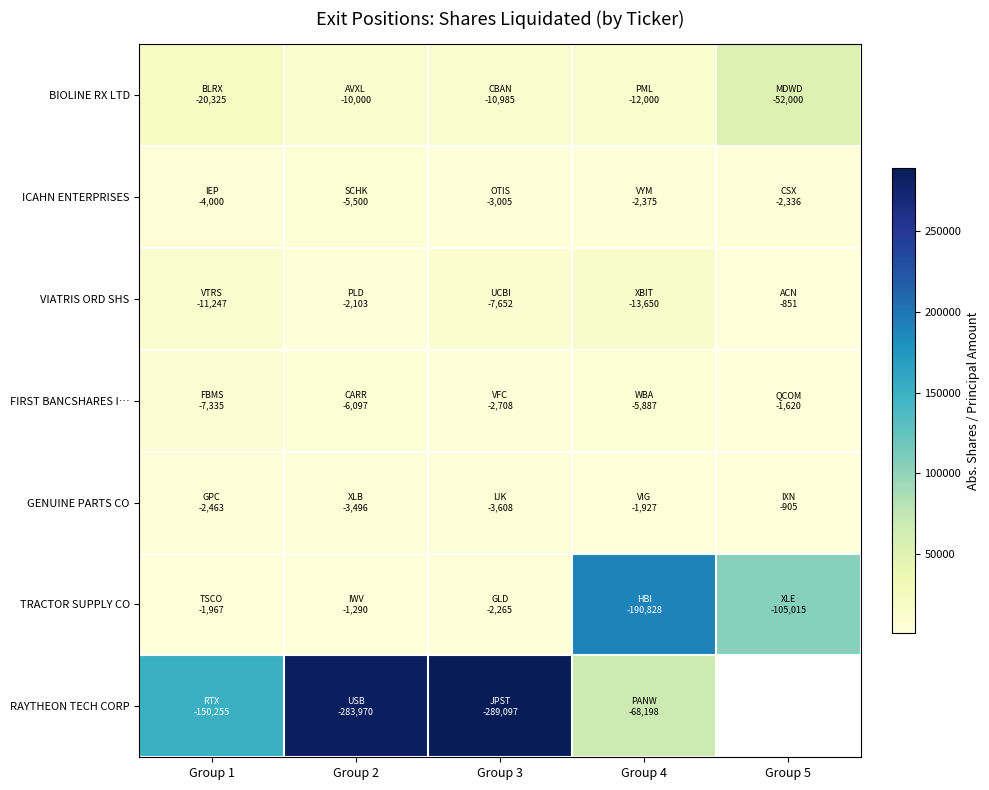

Is the value of GENUINE PARTS CO at Group 2 greater than the value of FIRST BANCSHARES I… at Group 4?

No